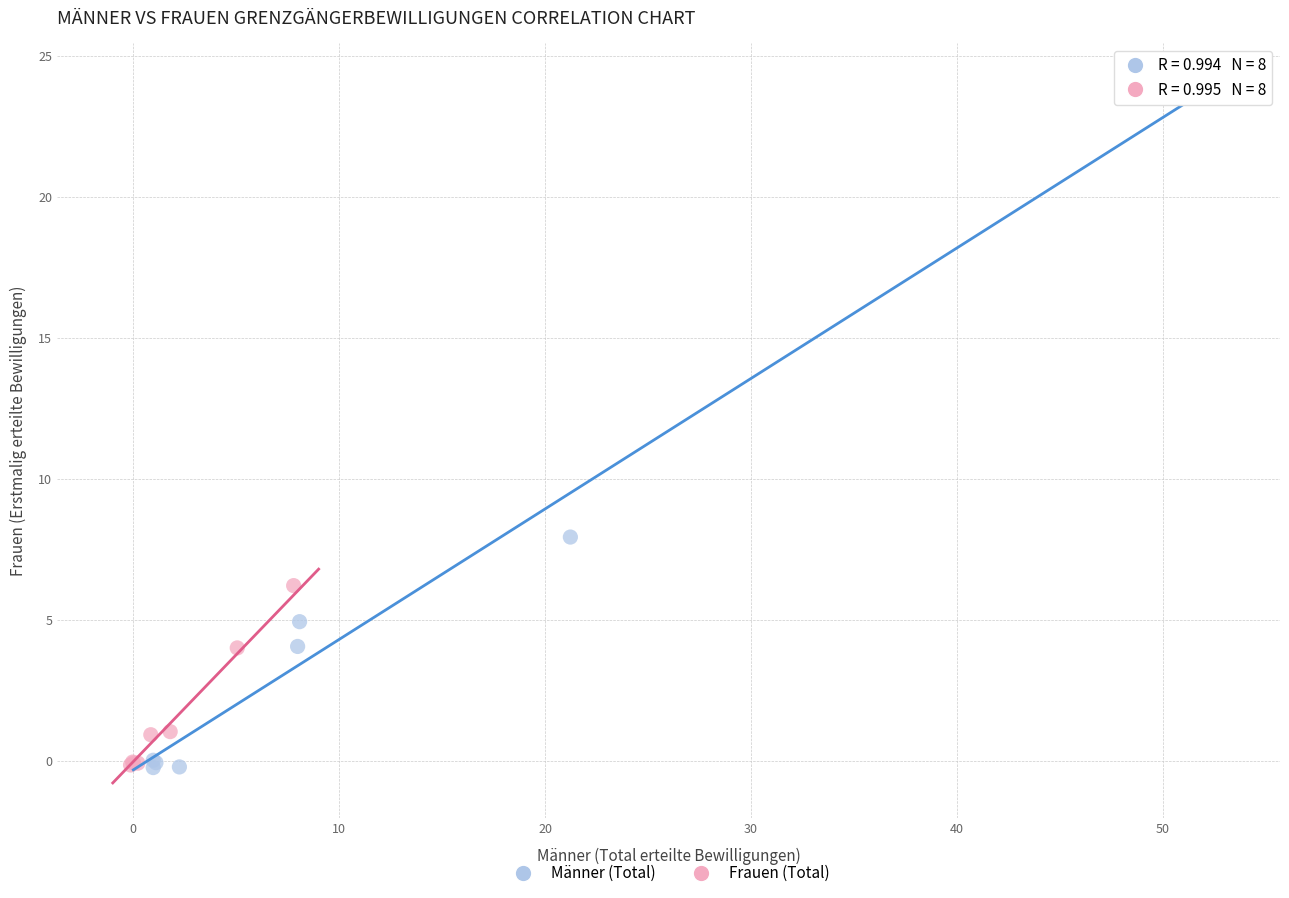

Which series has the largest Y range (max minus min)?

Männer (Total)